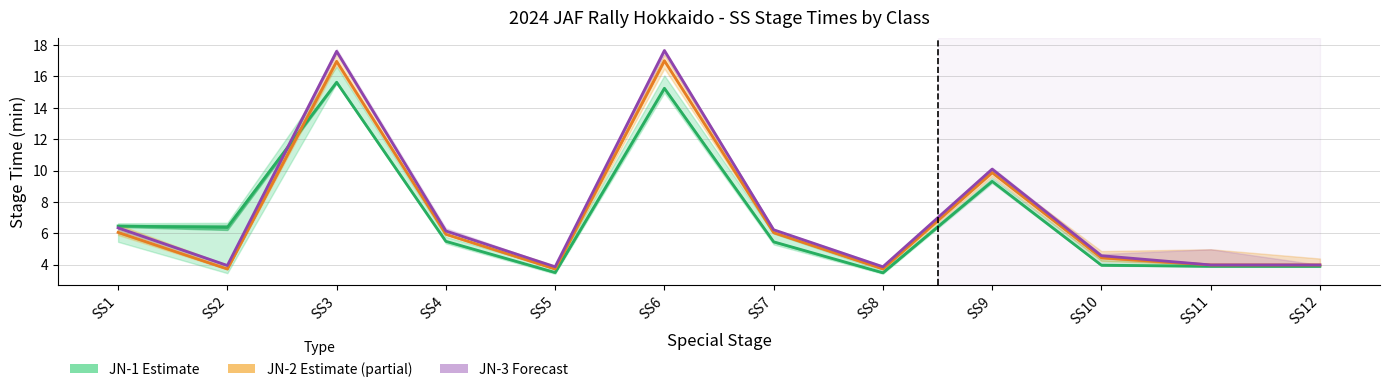

Between which two adjacent categories do JN-3 (Forecast) and JN-1 (Estimate) first intersect?

SS2 and SS3